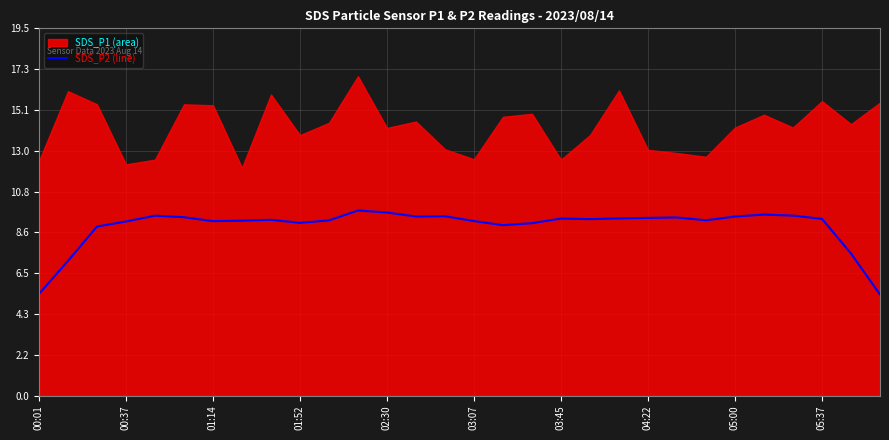

What is the highest value of the SDS_P2 (line) series?

9.8